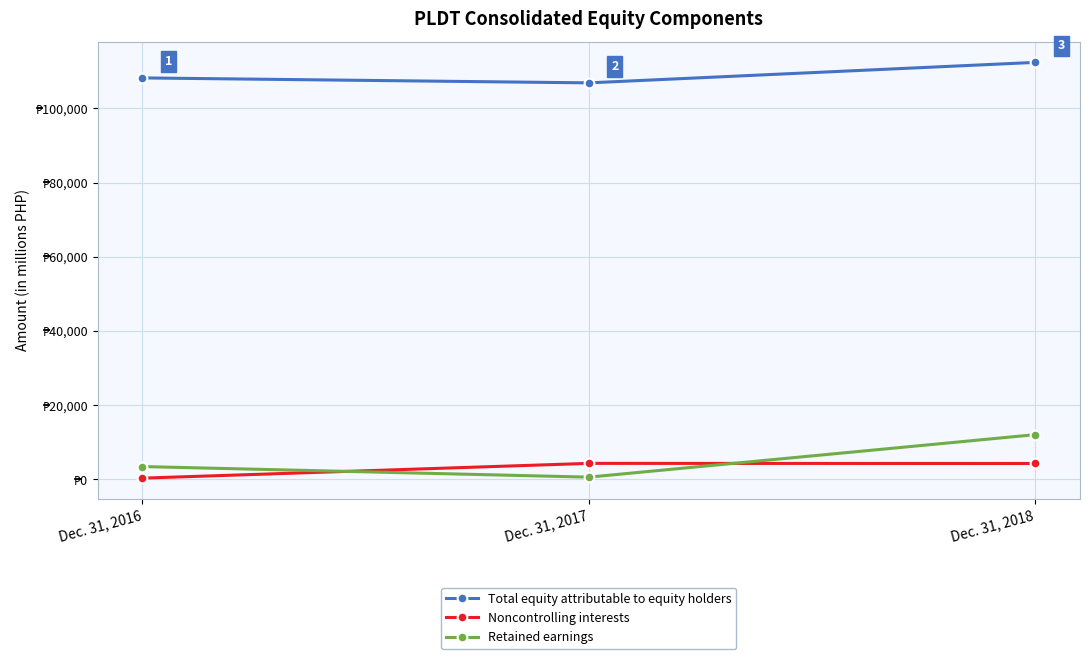

What value does the Retained earnings series have at Dec. 31, 2016, to the nearest 100?

3500